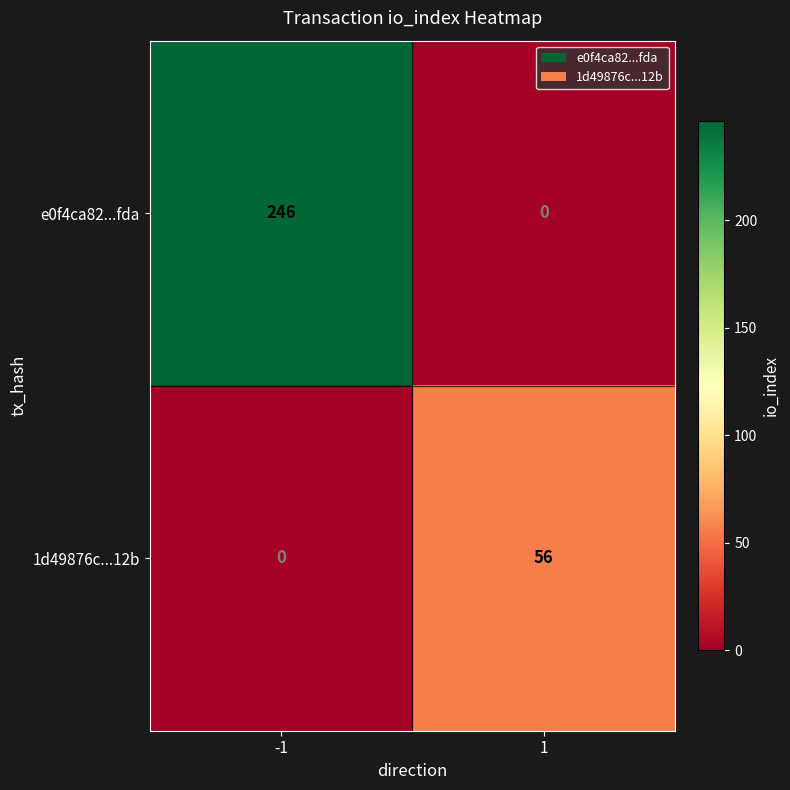

Reading left to right, what are all the values shown in this chart?

e0f4ca82...fda: 246	0
1d49876c...12b: 0	56